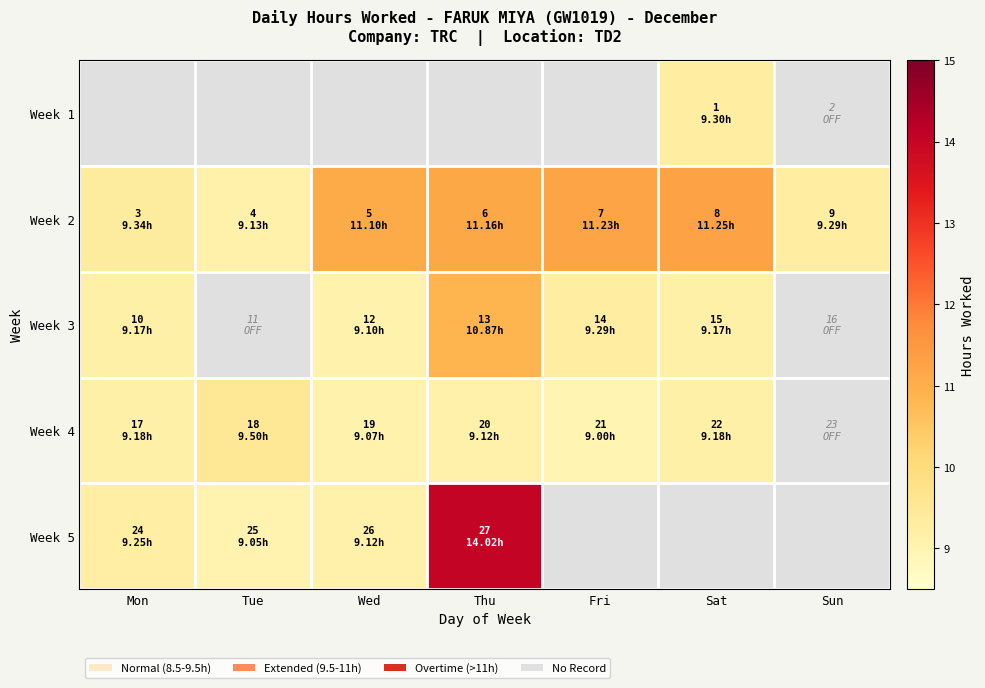

At which label does Week 5 reach its peak?

Thu